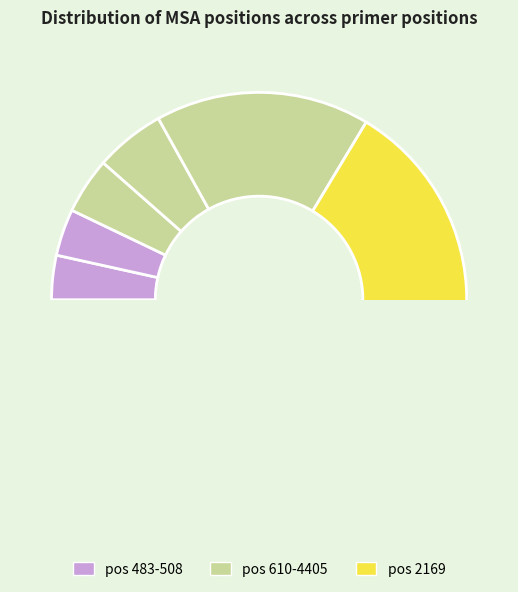

Does any single category account for the majority?

No